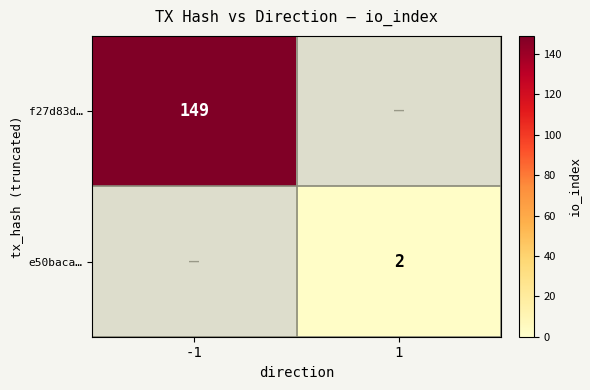

Is it true that f27d83d… equals 149 at -1?

True